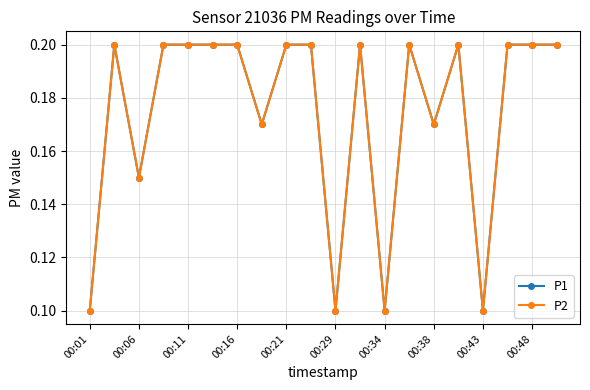

Is this an area chart (filled region under the line)?

No